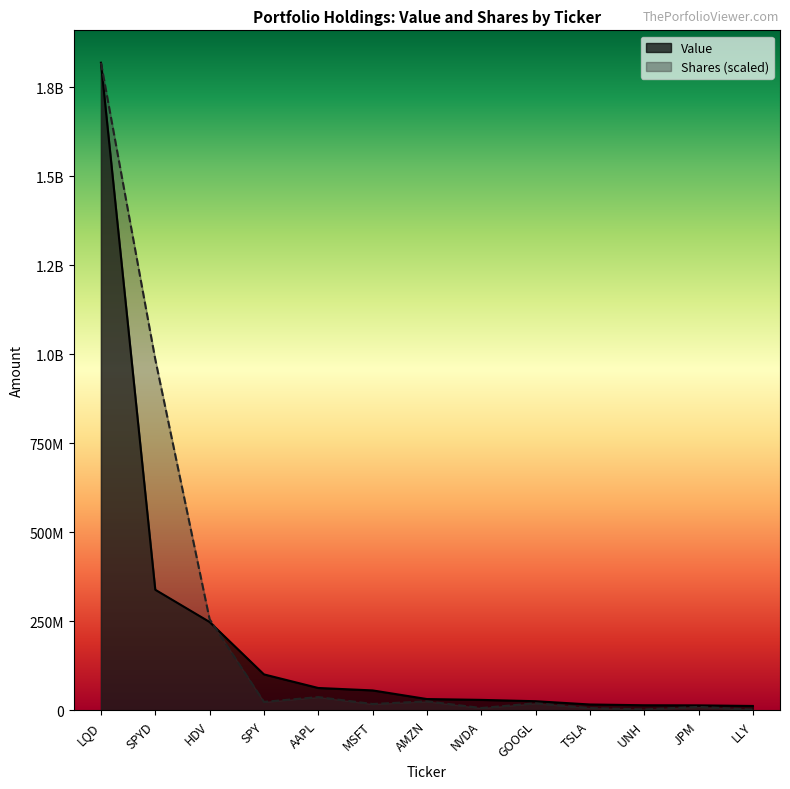

List the series in order of their overall mean, lowest first.

Value, Shares